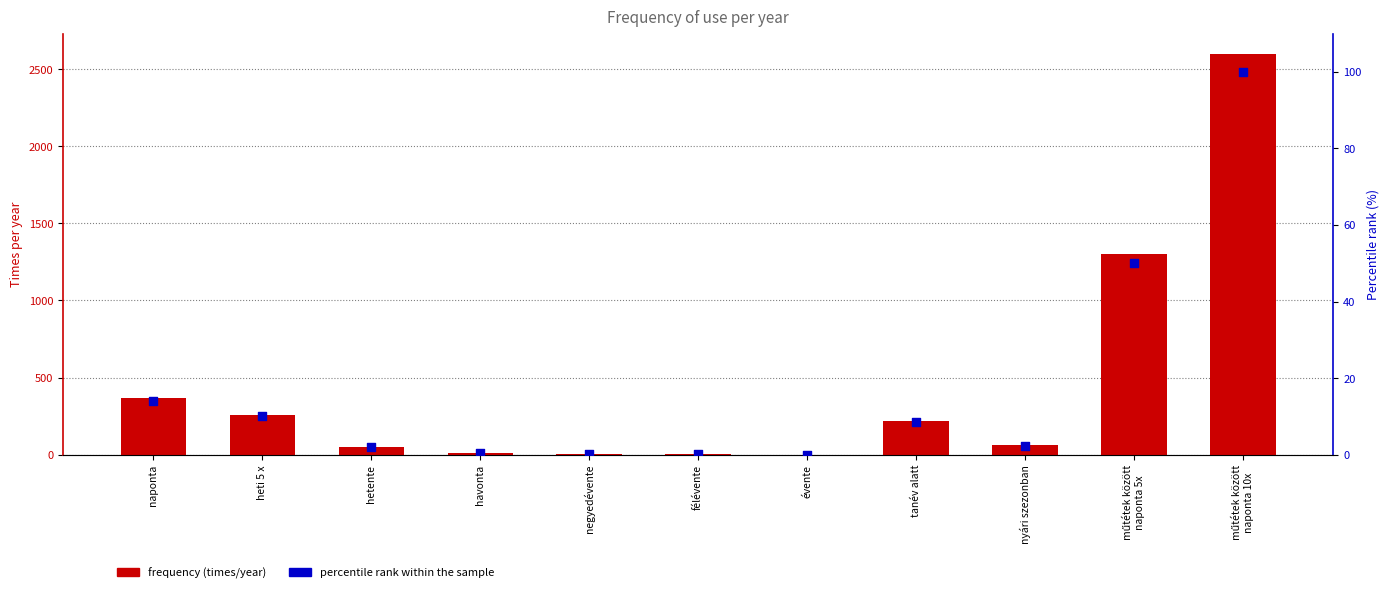

At how many categories does at least one series exceed 1513?

1